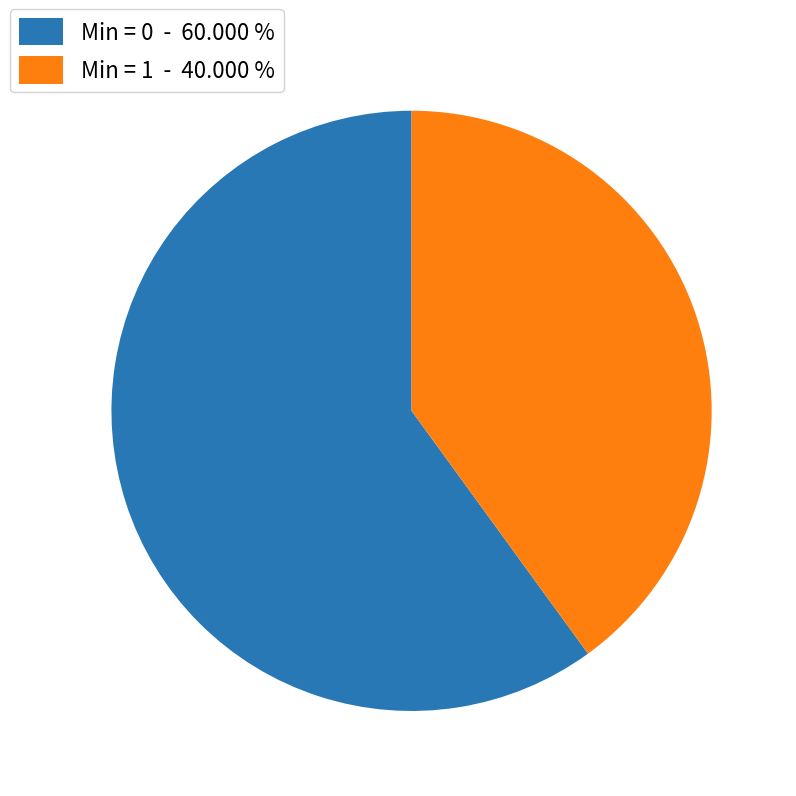

Does Min = 1 - 40.000 % represent more than half of the total?

No